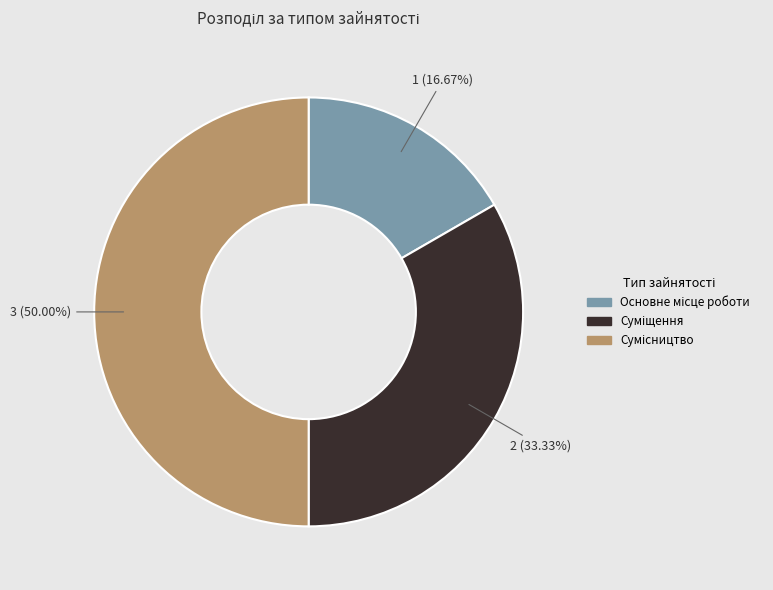

How many segments does this pie chart have?

3